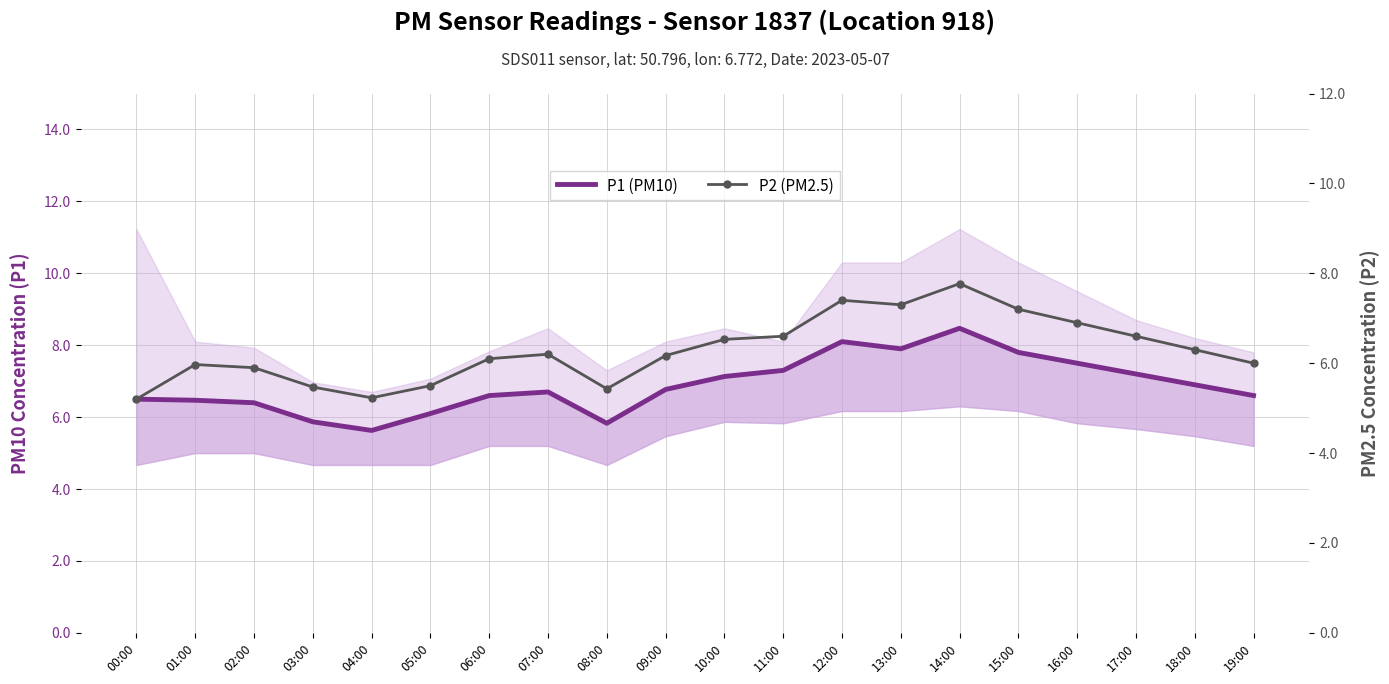

The value of P1 (PM10) at 11:00 is 2.0. True or false?

False